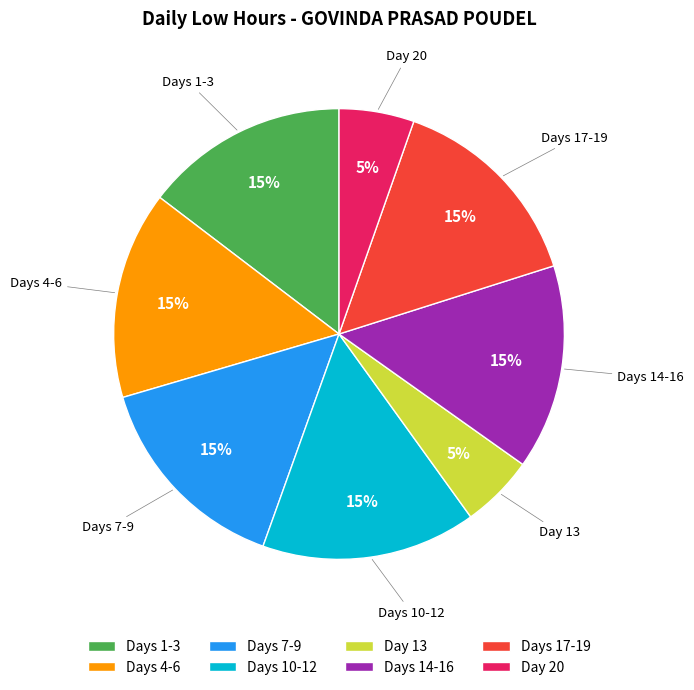

Is it true that Days 7-9 is 15% of the pie?

True